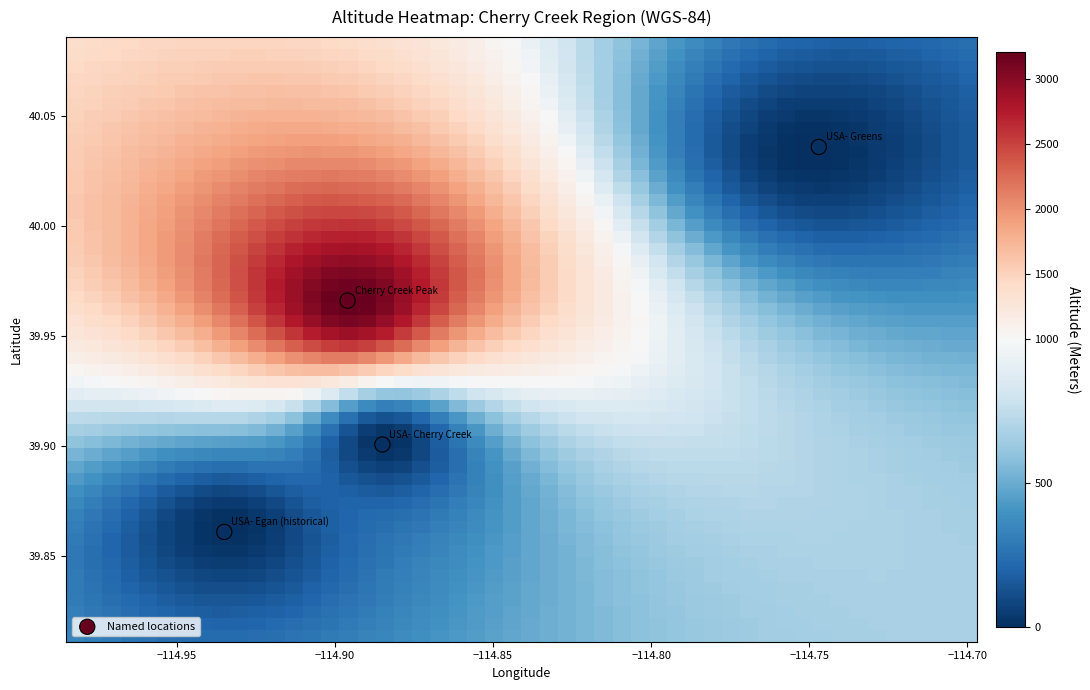

What is the average X value?

-114.9